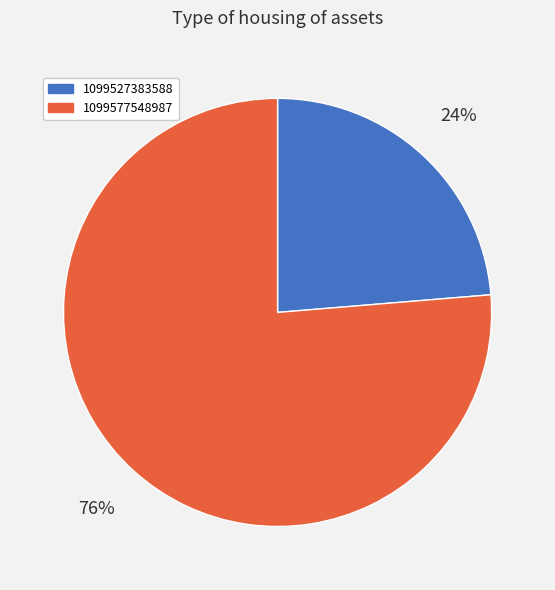

To the nearest percent, what is the combined percentage of 1099527383588 and 1099577548987?

100%